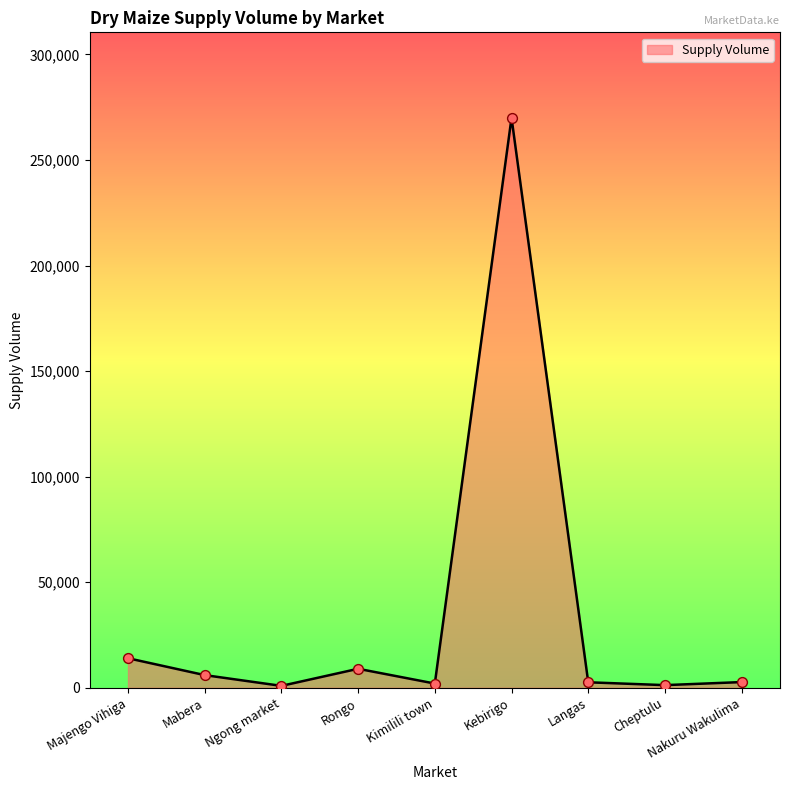

Which has a higher value, Majengo Vihiga or Ngong market?

Majengo Vihiga